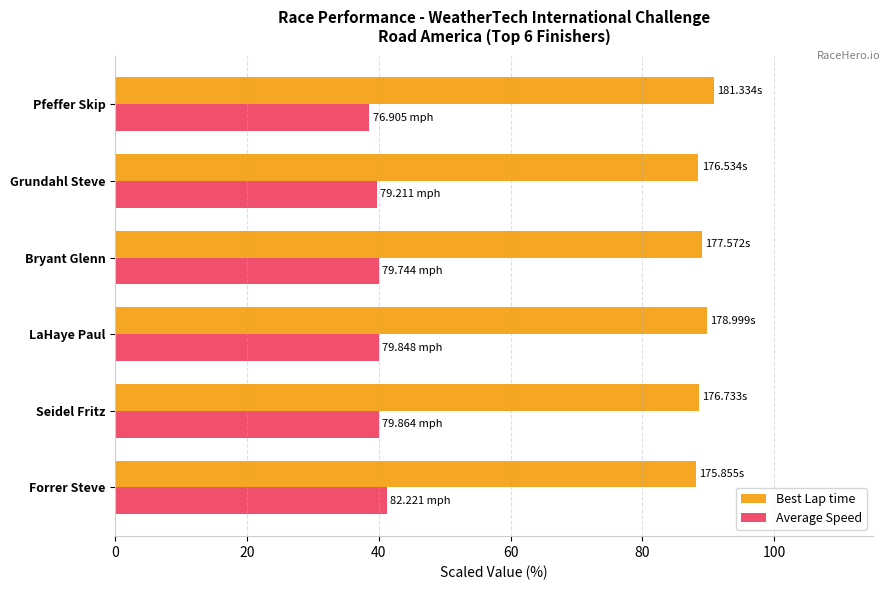

What is the sum of all Average Speed values?

239.5